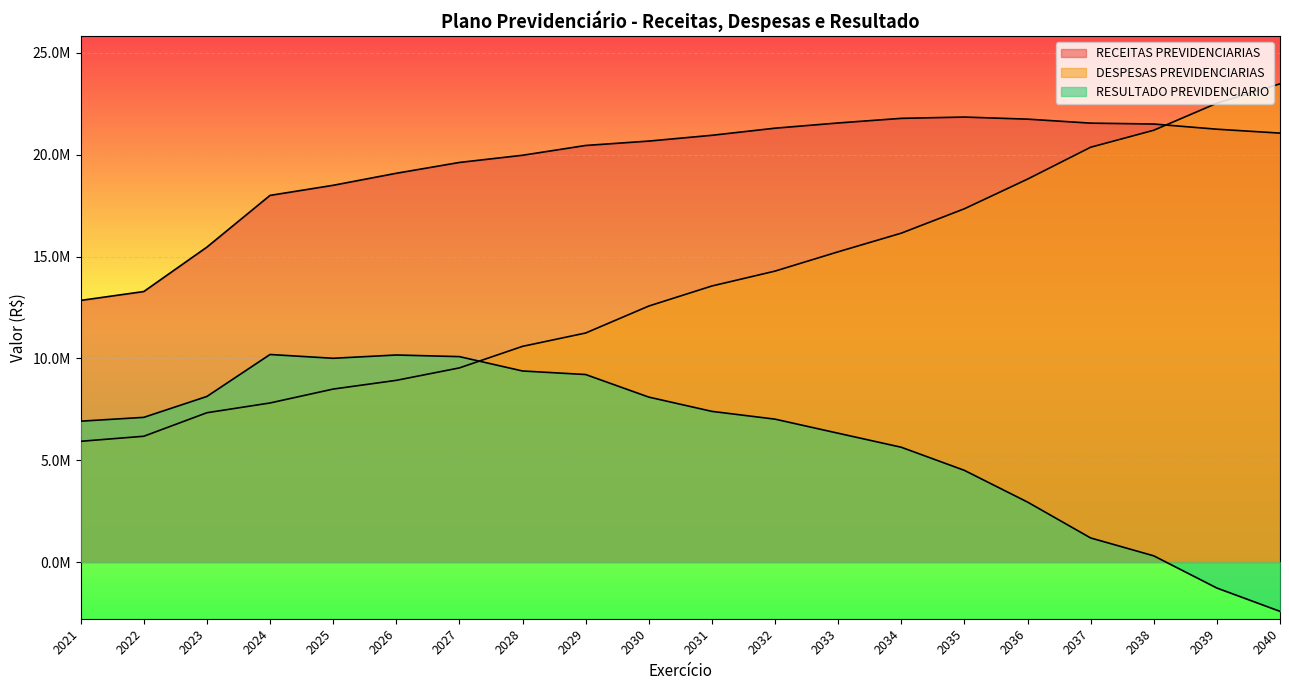

Which series has the largest total across all categories?

RECEITAS PREVIDENCIARIAS